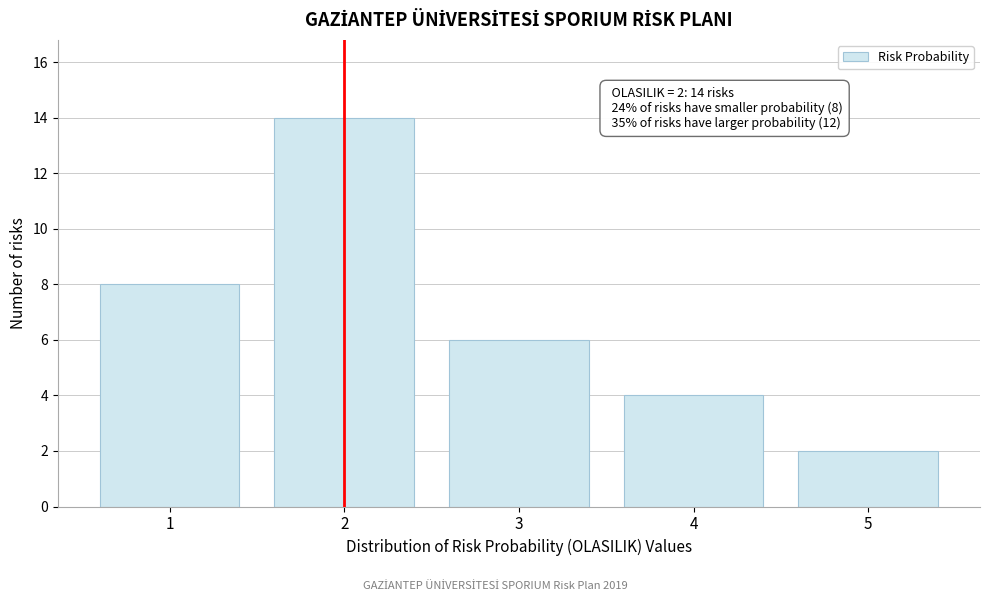

Reading right to left, what are all the values shown in this chart?

2	4	6	14	8